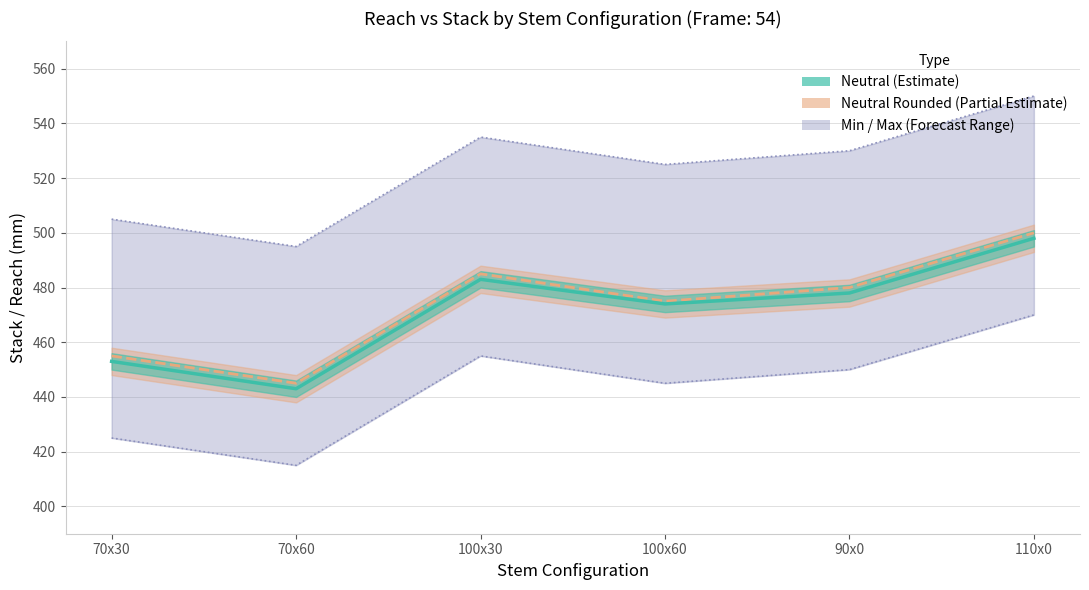

Which has a higher value, 100x60 or 70x60?

100x60